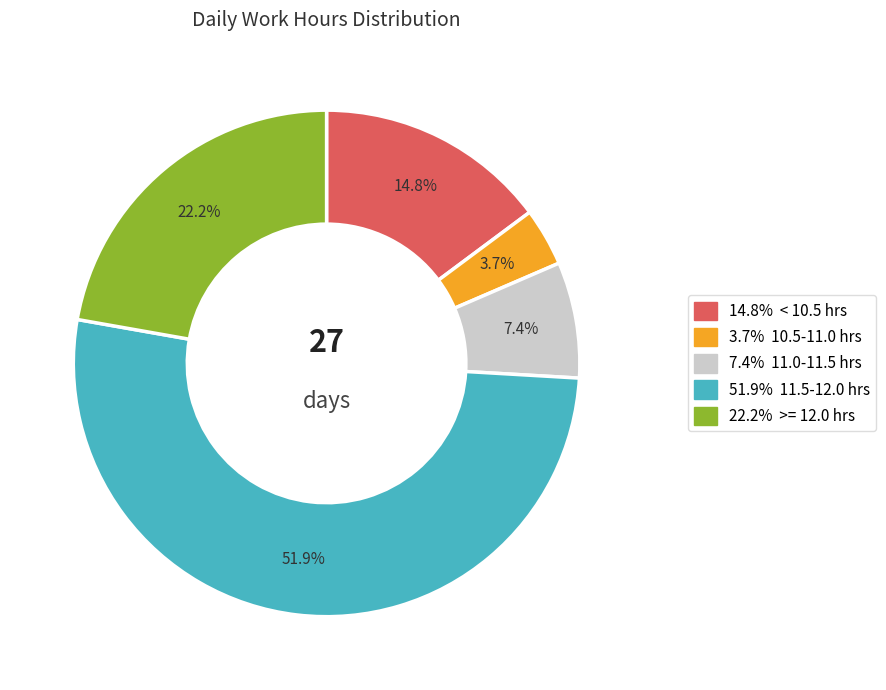

To the nearest percent, what is the difference between the largest and smallest slice percentages?

48%